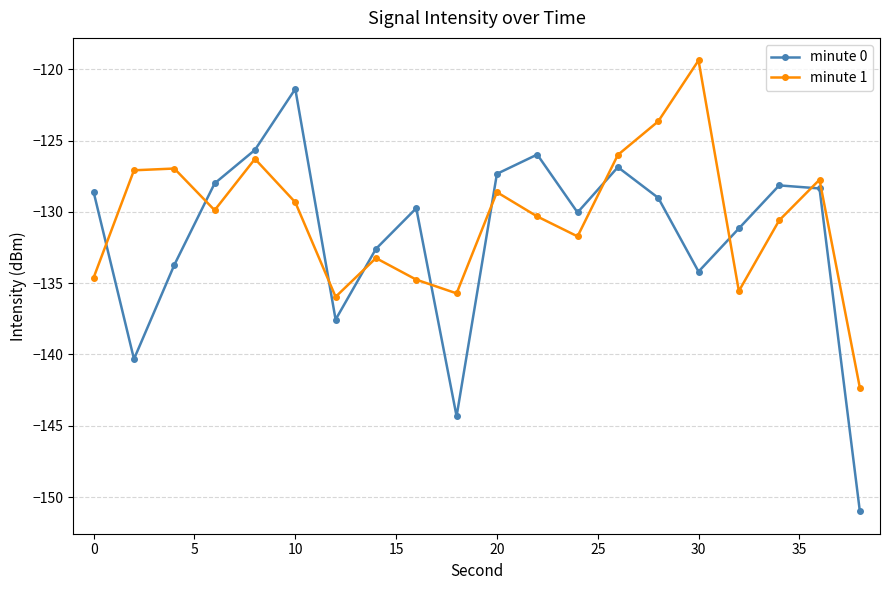

Which series has the largest total across all categories?

minute 1